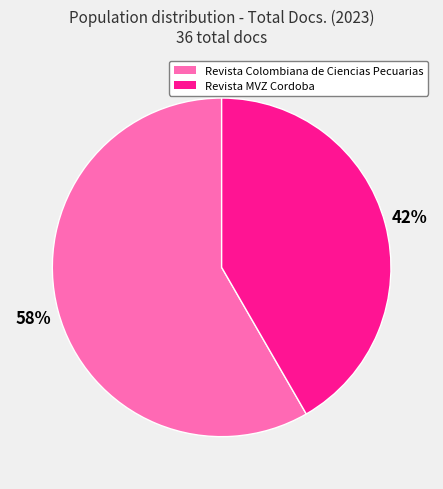

What is the largest slice in the pie chart?

Revista Colombiana de Ciencias Pecuarias